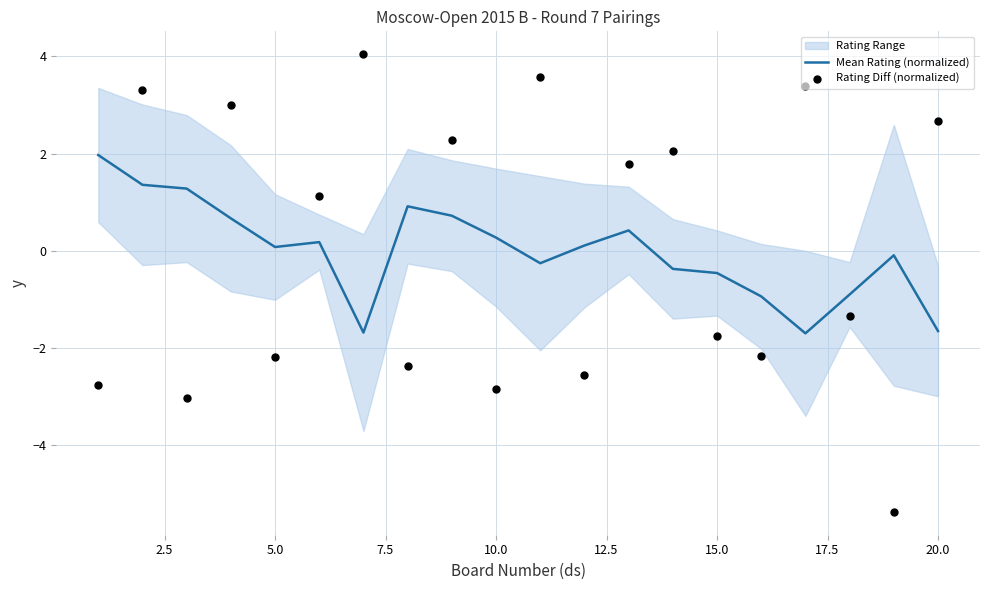

What is the minimum value for Mean Rating (normalized)?

-1.7